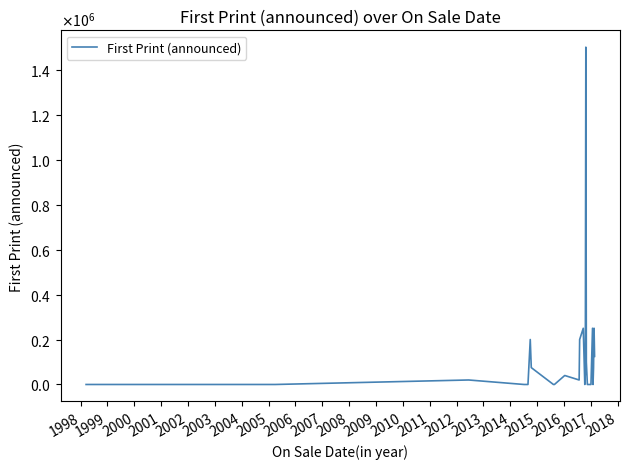

What is the difference between the second highest and minimum values?

250000